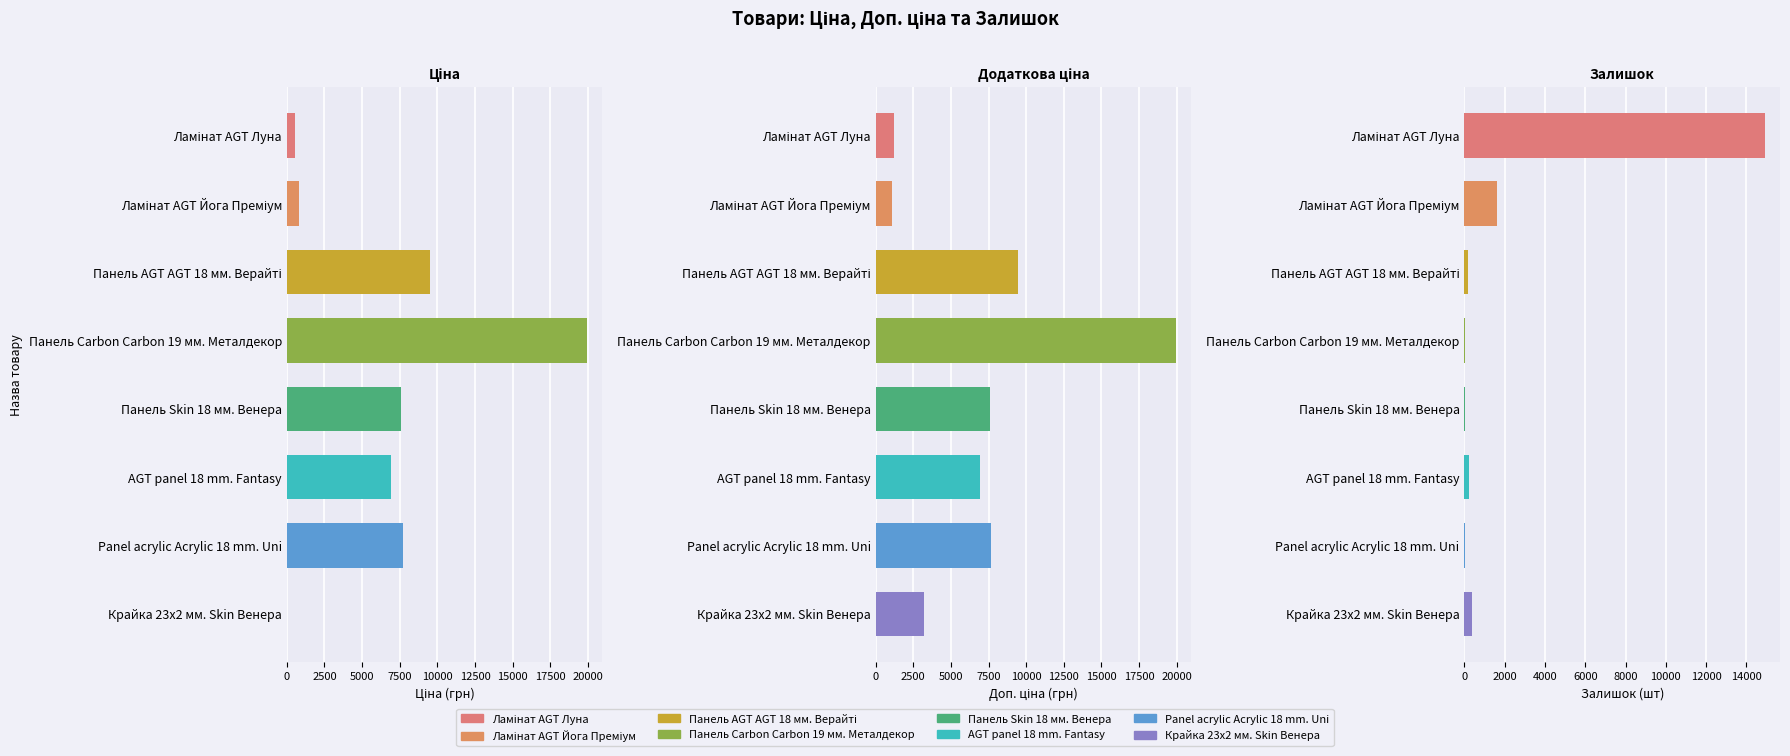

Is it true that Ціна equals 10533.0 at Panel acrylic Acrylic 18 mm. Uni?

False